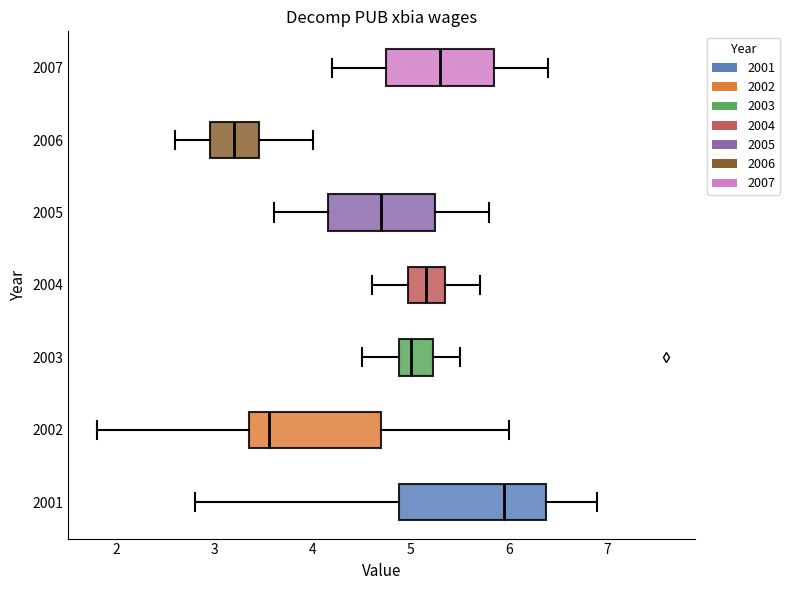

Reading bottom to top, read every box against the x-axis: the position of its median line, the range the box covers, and the ends of its whiskers. The values are not printed on the chart, so give them approximately, as read against the axis.

2001: median 6.0, box 4.9 to 6.4, whiskers 2.8 to 6.9
2002: median 3.6, box 3.4 to 4.7, whiskers 1.8 to 6.0
2003: median 5.0, box 4.9 to 5.2, whiskers 4.5 to 5.5
2004: median 5.2, box 5.0 to 5.4, whiskers 4.6 to 5.7
2005: median 4.7, box 4.2 to 5.3, whiskers 3.6 to 5.8
2006: median 3.2, box 3.0 to 3.5, whiskers 2.6 to 4.0
2007: median 5.3, box 4.8 to 5.9, whiskers 4.2 to 6.4